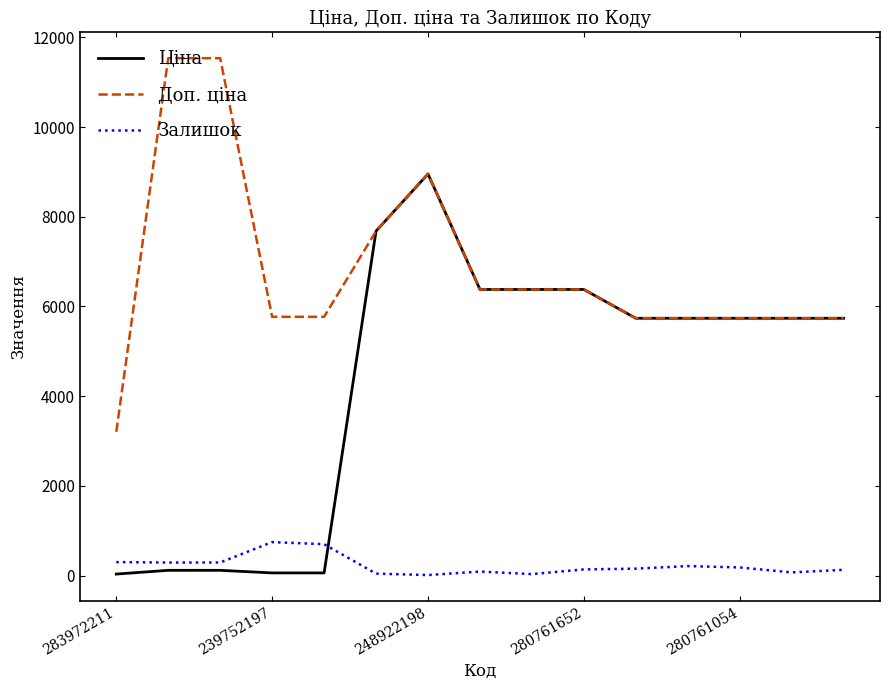

What is the average value of the Ціна series?

4322.3